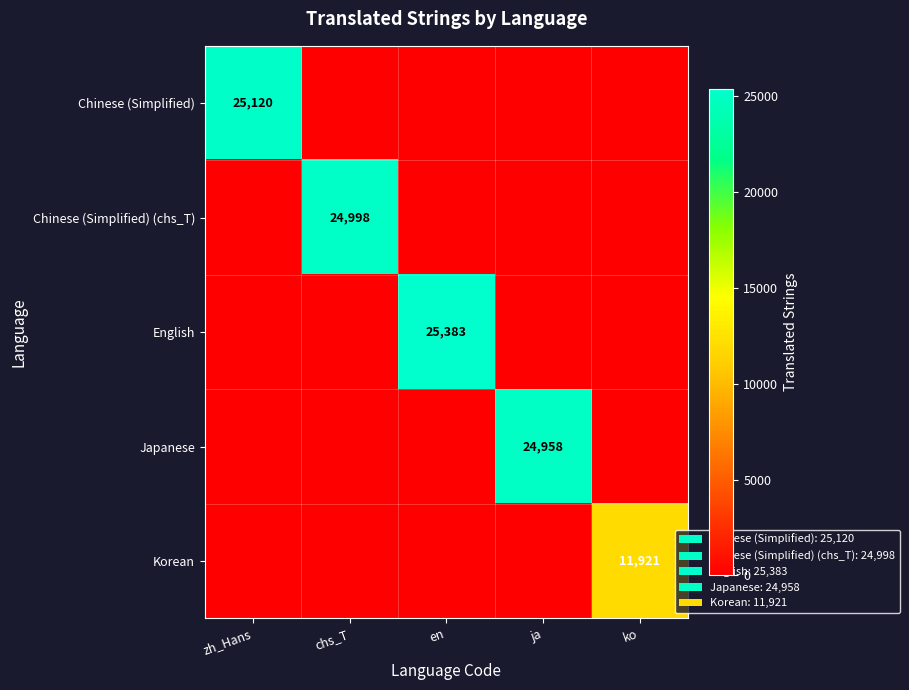

True or false: Chinese (Simplified) (chs_T) has a value of 43080 at chs_T.

False